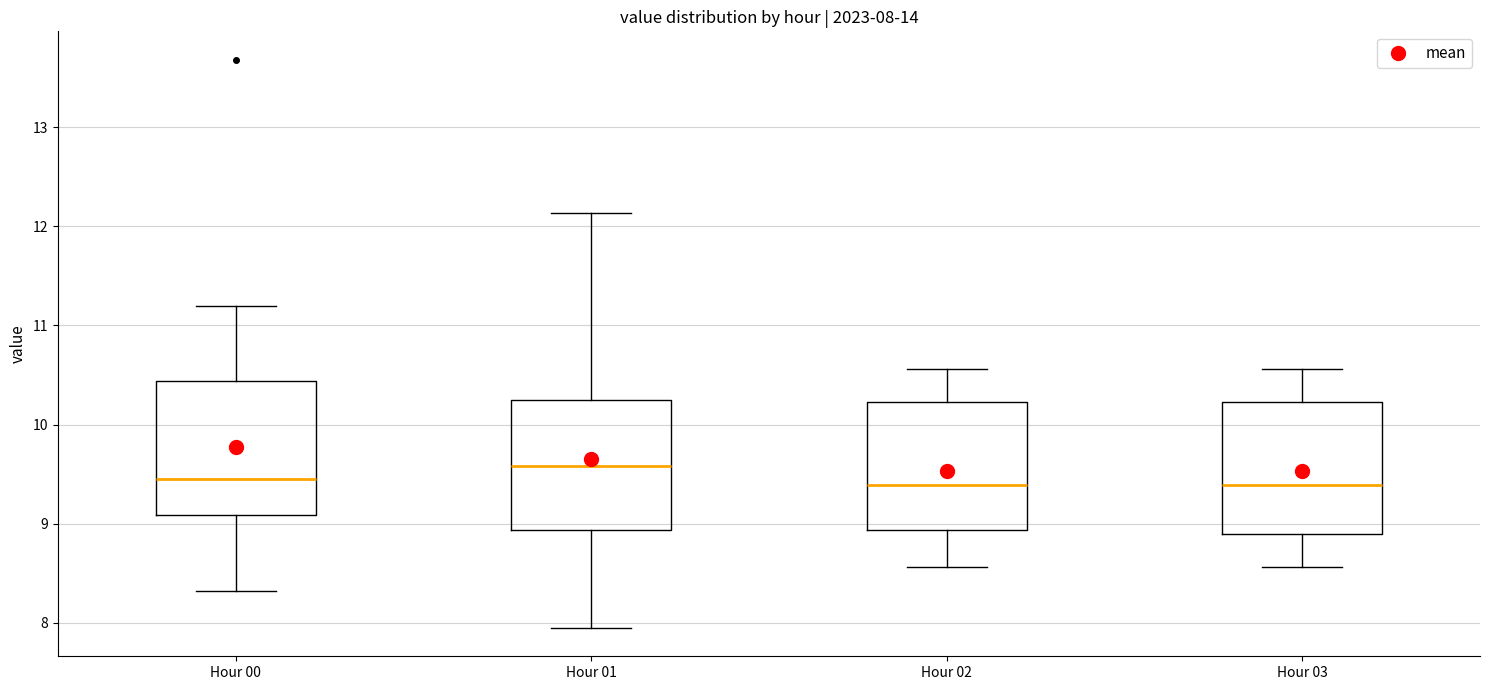

Which box has the highest median line?

Hour 01